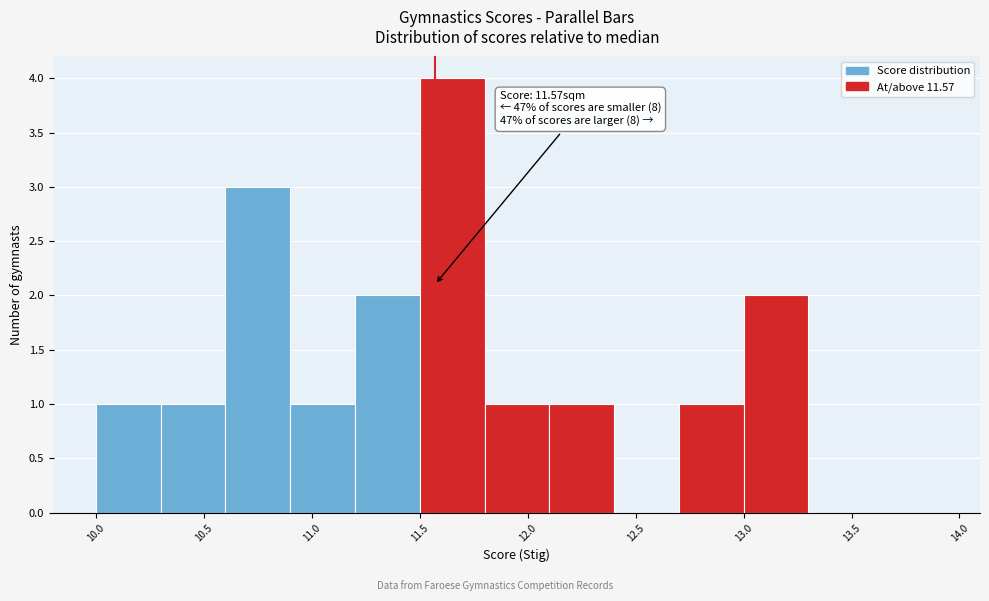

Which range on the x-axis has the tallest bar?

11.5 to 11.8